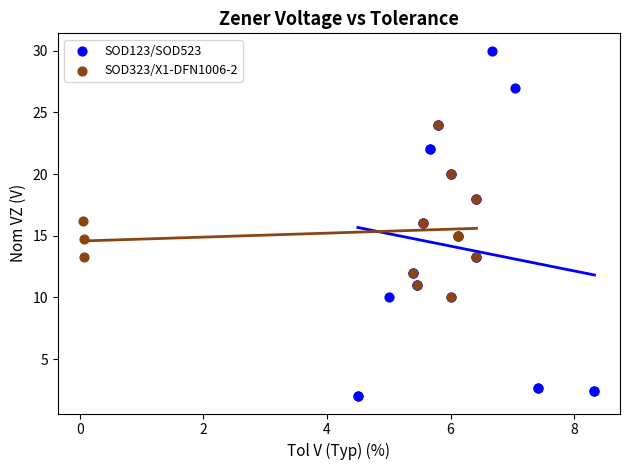

Which series contains the highest Y value?

SOD123/SOD523